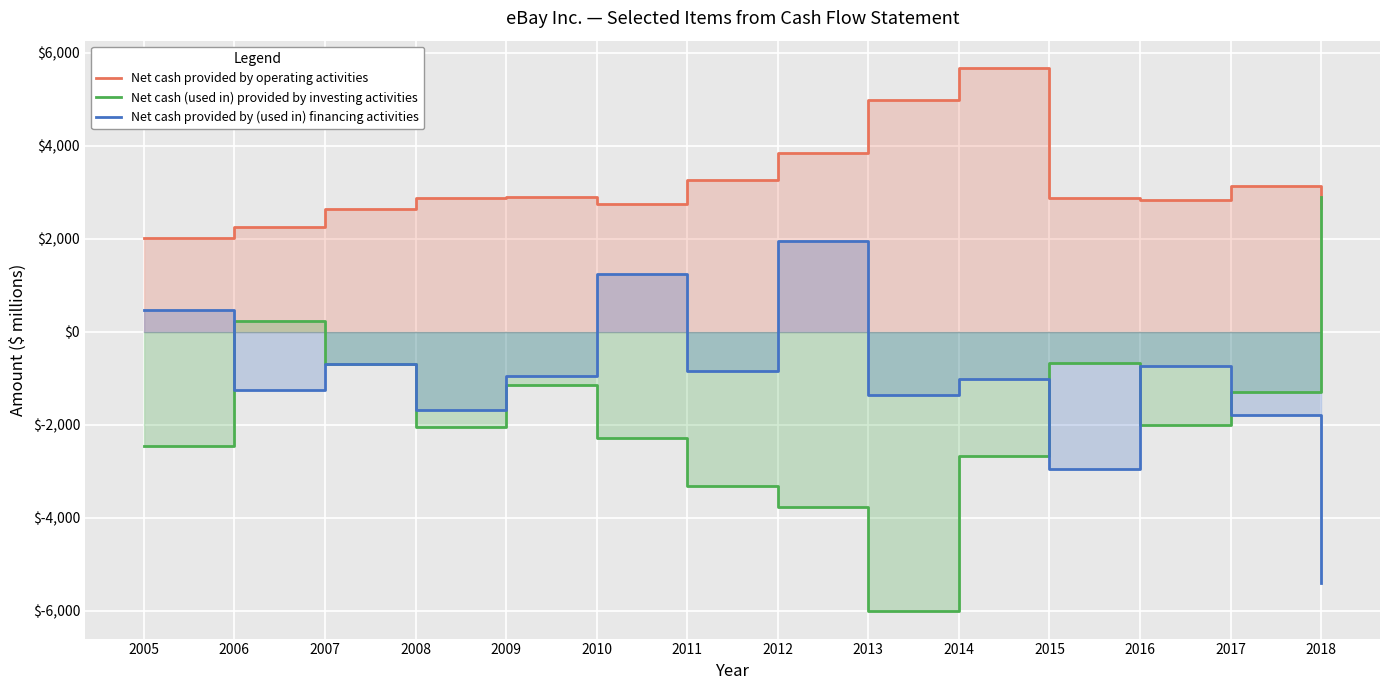

How many categories are shown in the chart?

14